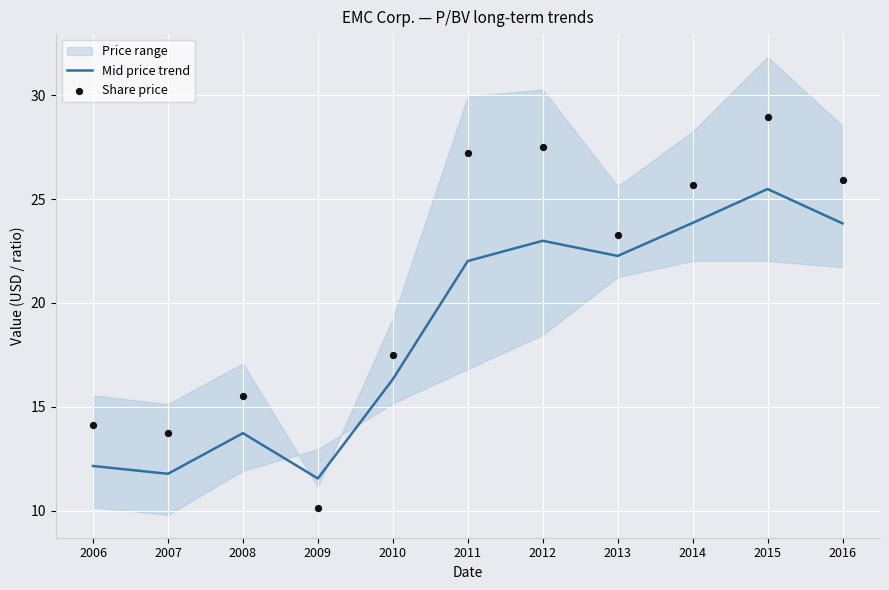

The value of Mid price trend at 2010 is 6.7. True or false?

False